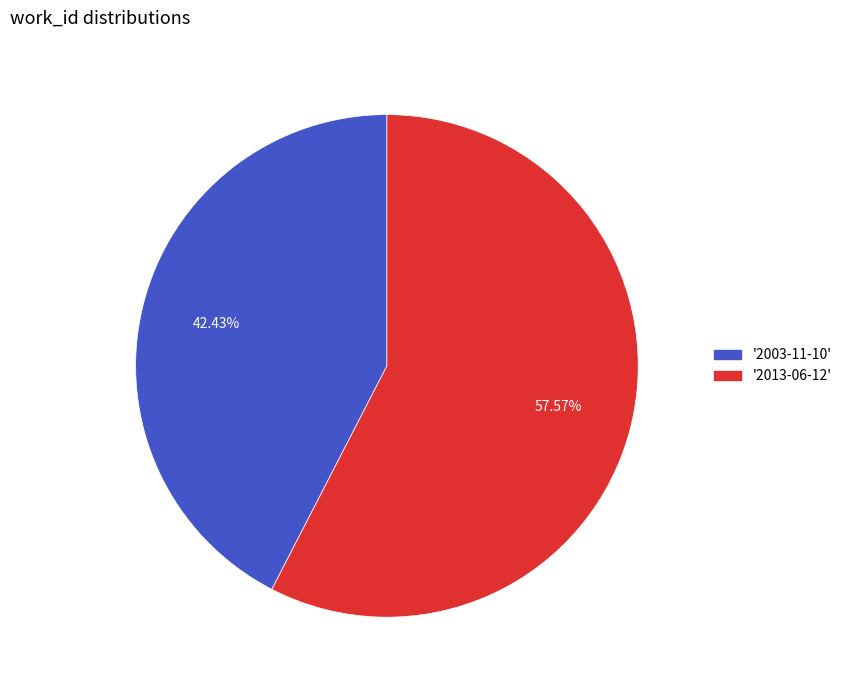

Is the sum of '2003-11-10' and '2013-06-12' greater than half?

Yes